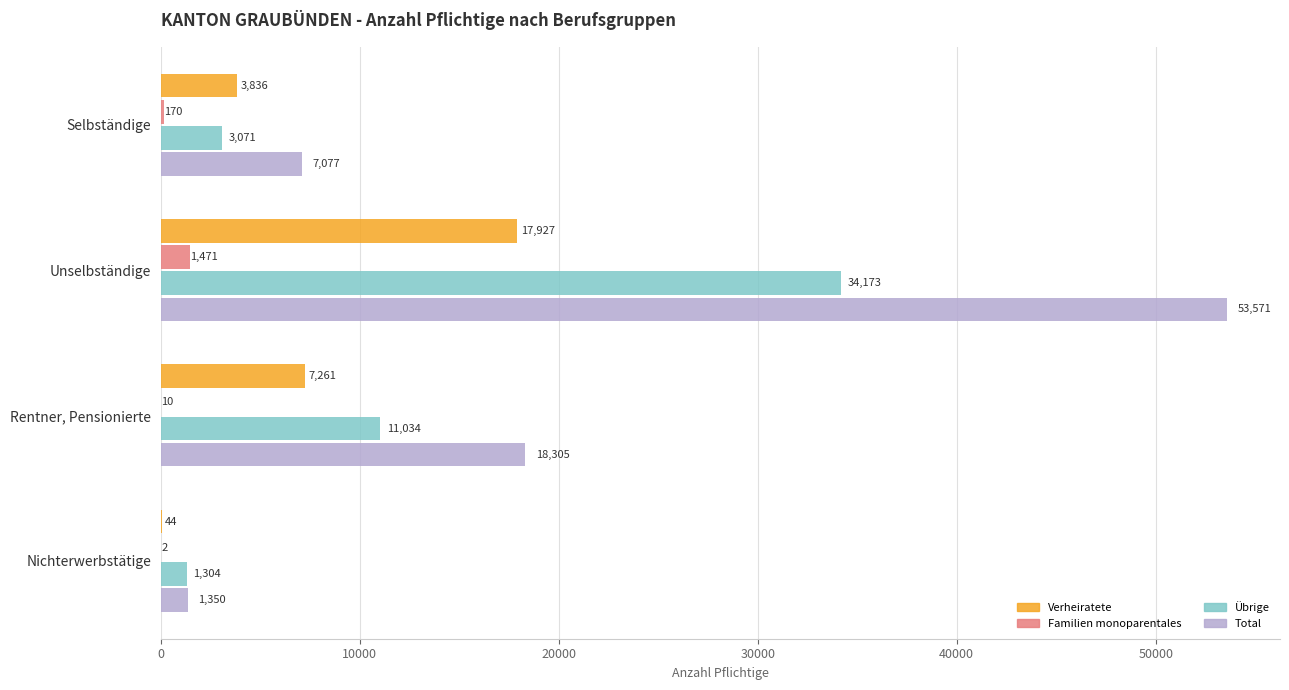

True or false: Familien monoparentales has a value of 2 at Nichterwerbstätige.

True